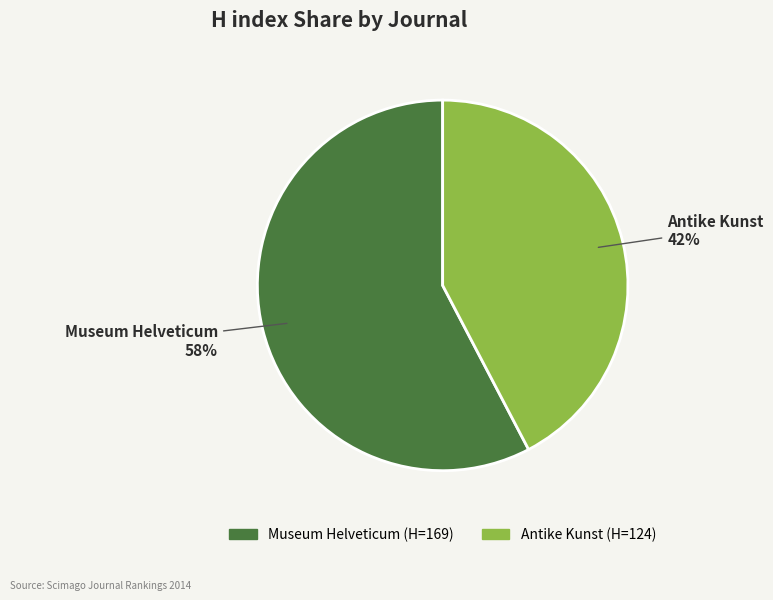

Rank the categories by value from lowest to highest.

Antike Kunst, Museum Helveticum